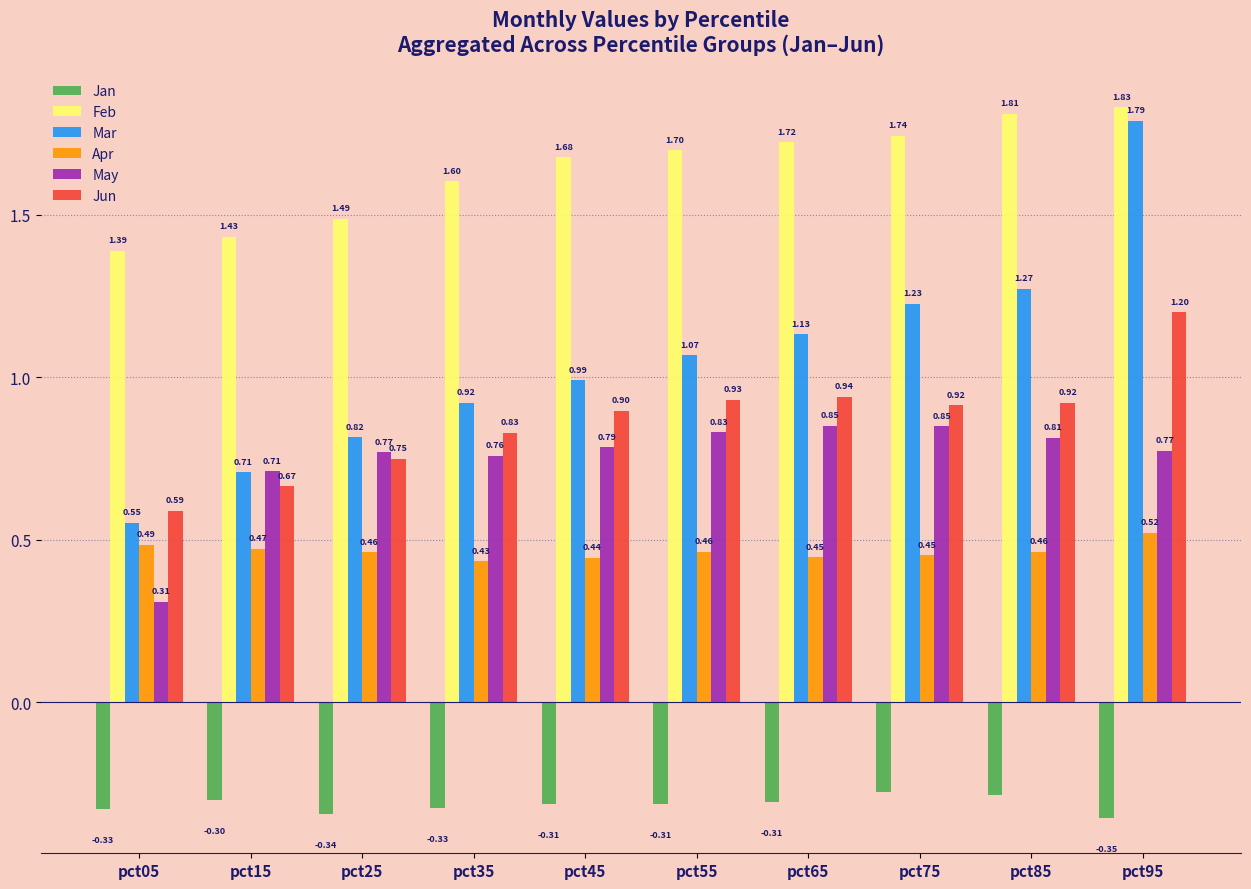

Which series has the widest spread of values?

Mar